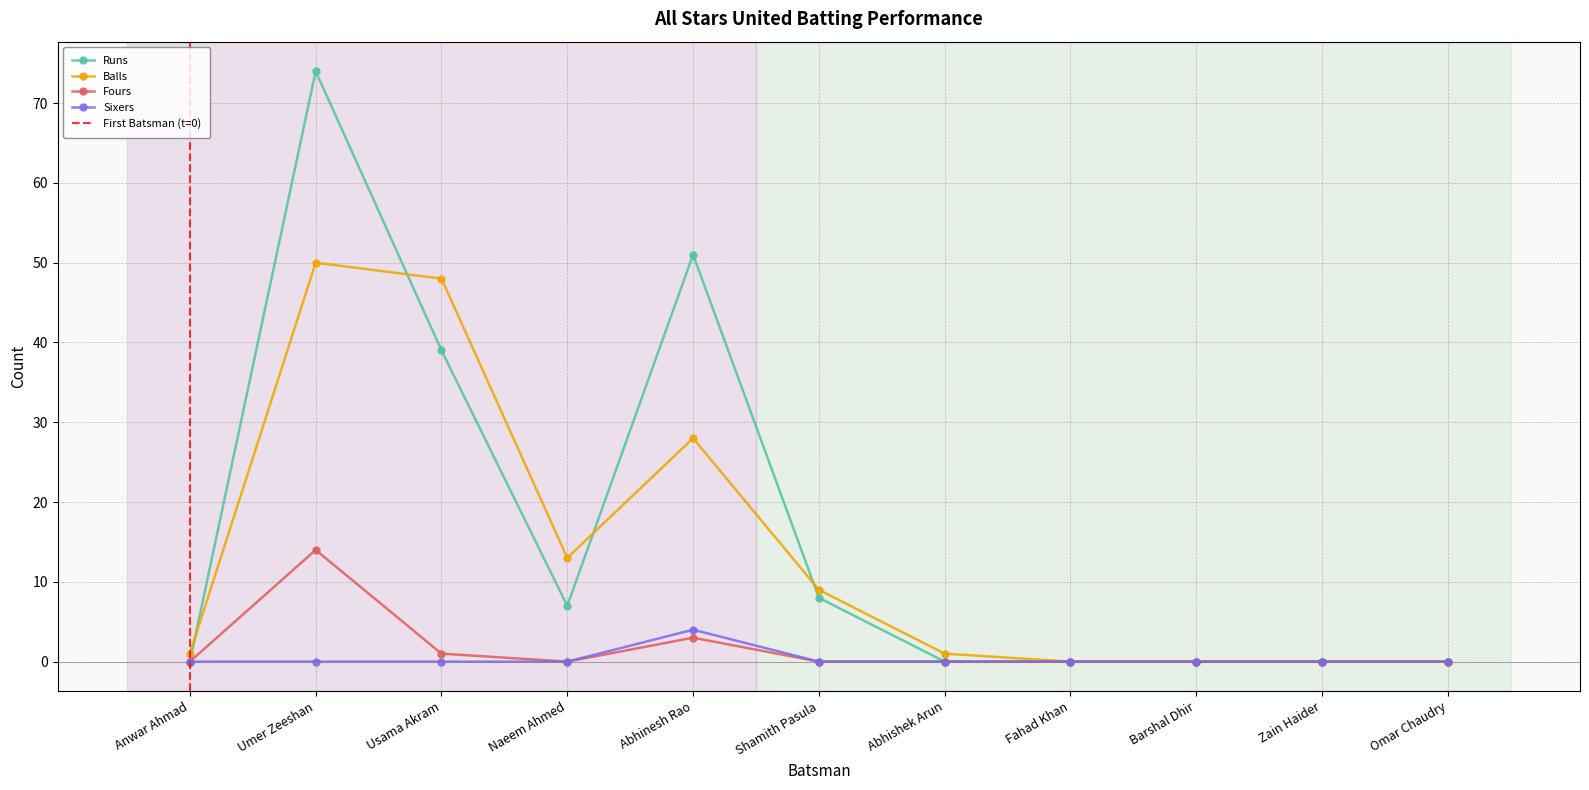

How many series are shown in this chart?

4